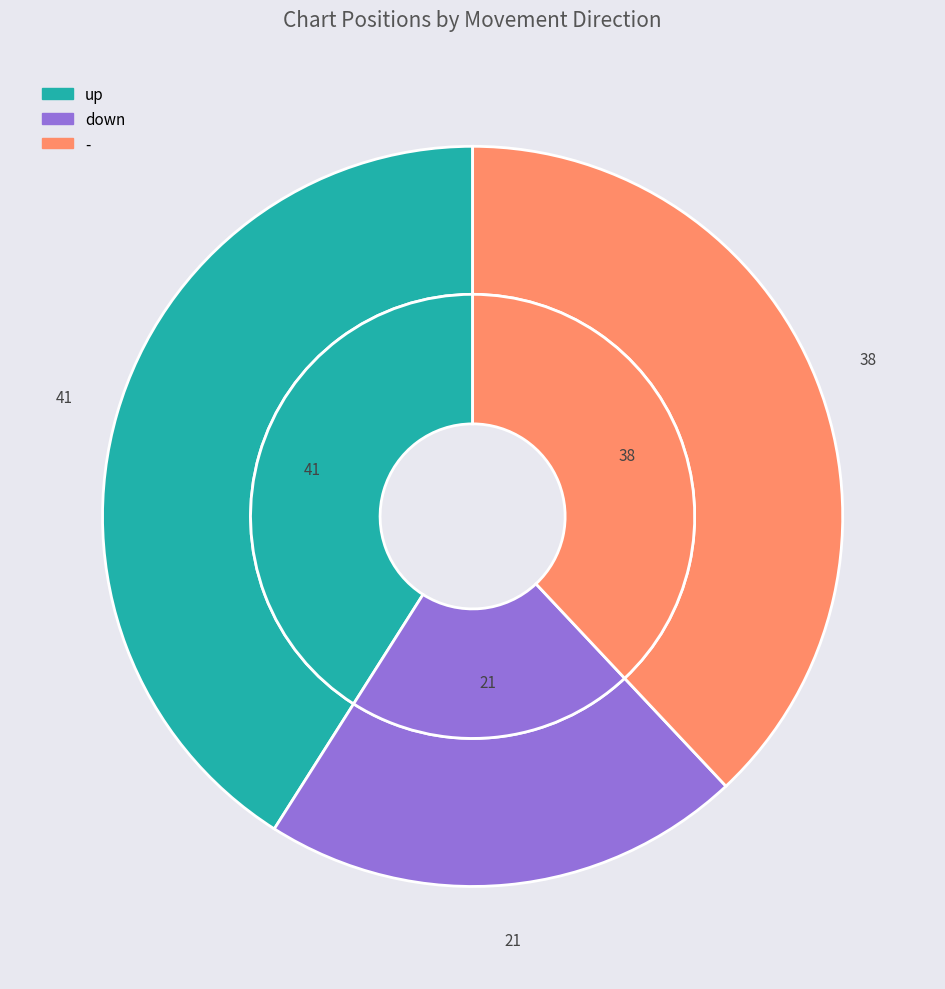

How many segments does this pie chart have?

3